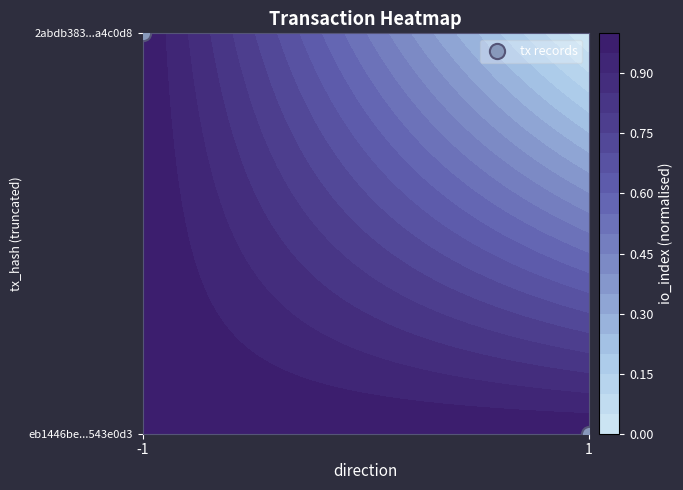

At which category does the chart reach its peak across all series?

-1